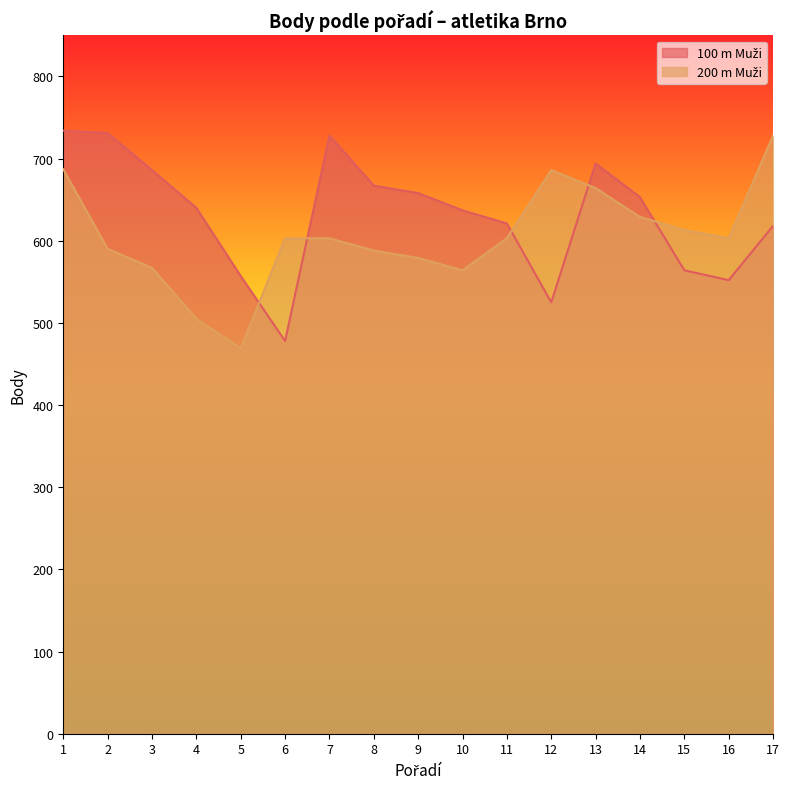

Rank the series by their maximum value, from highest to lowest.

100 m Muži, 200 m Muži